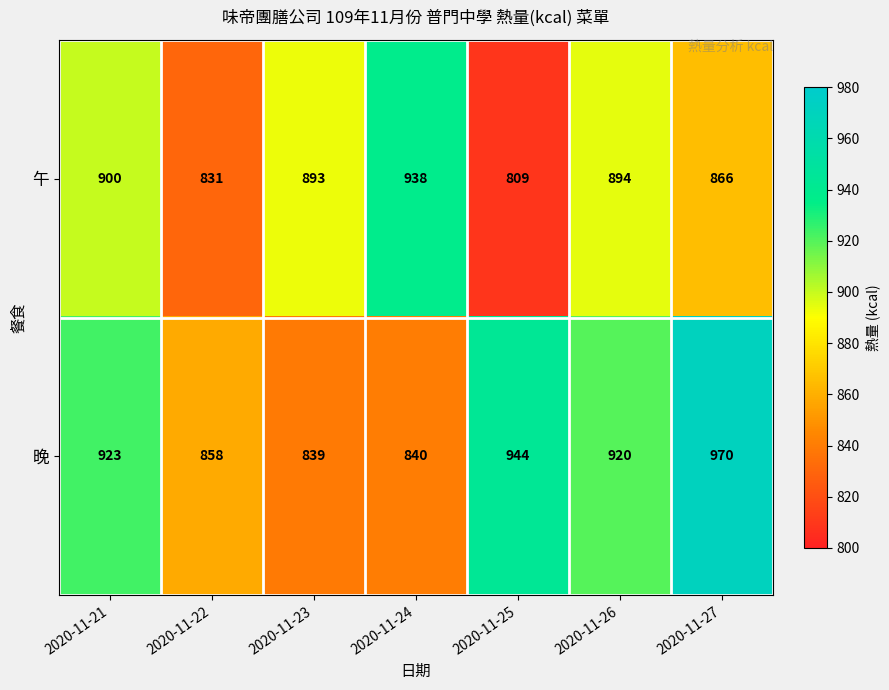

Where is 晚 nearest to the value 904?

2020-11-26